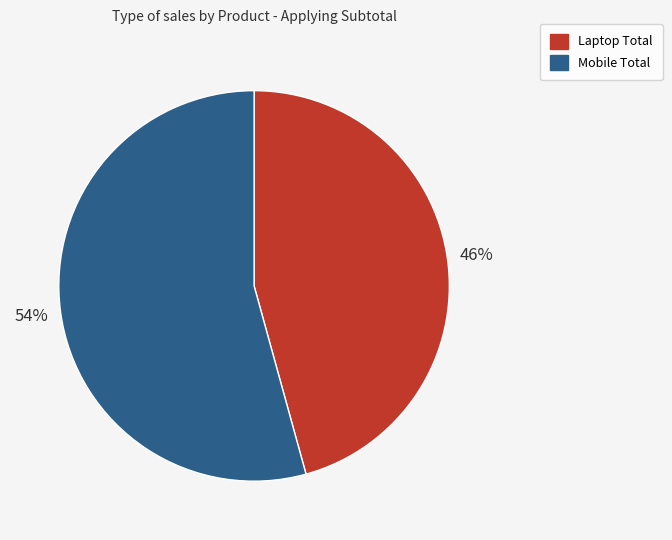

Does any single category account for the majority?

Yes